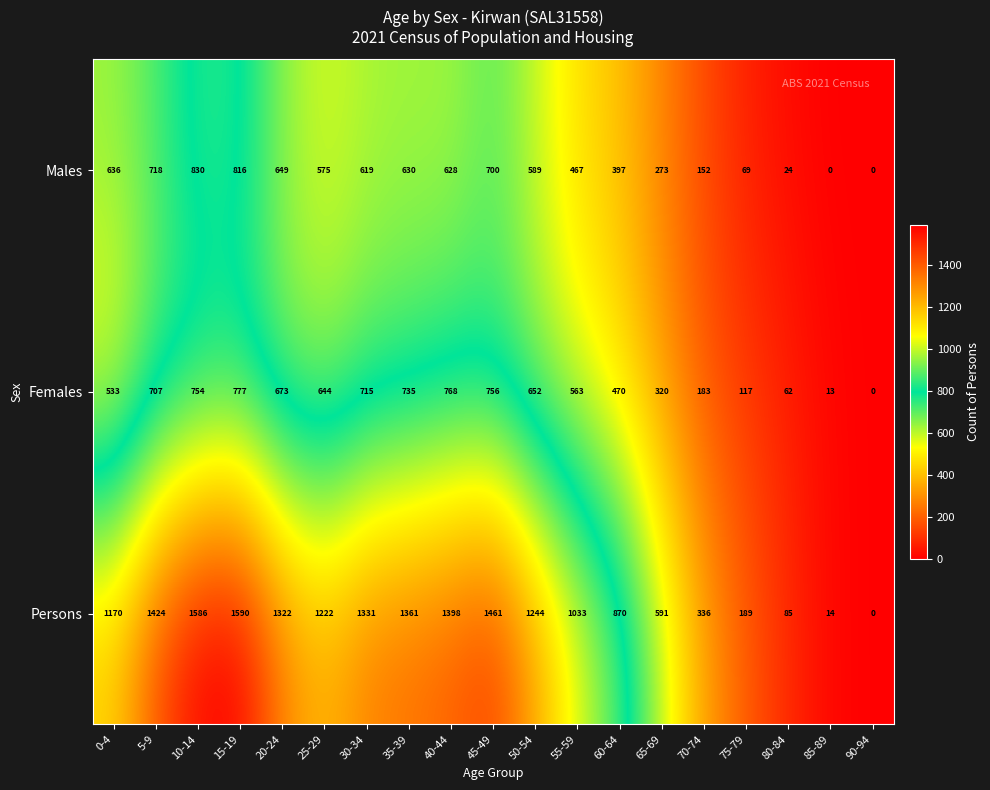

At which label does Males first exceed 589?

0-4